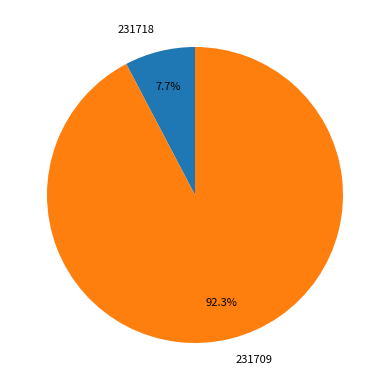

Which category has the biggest portion of the pie?

231709